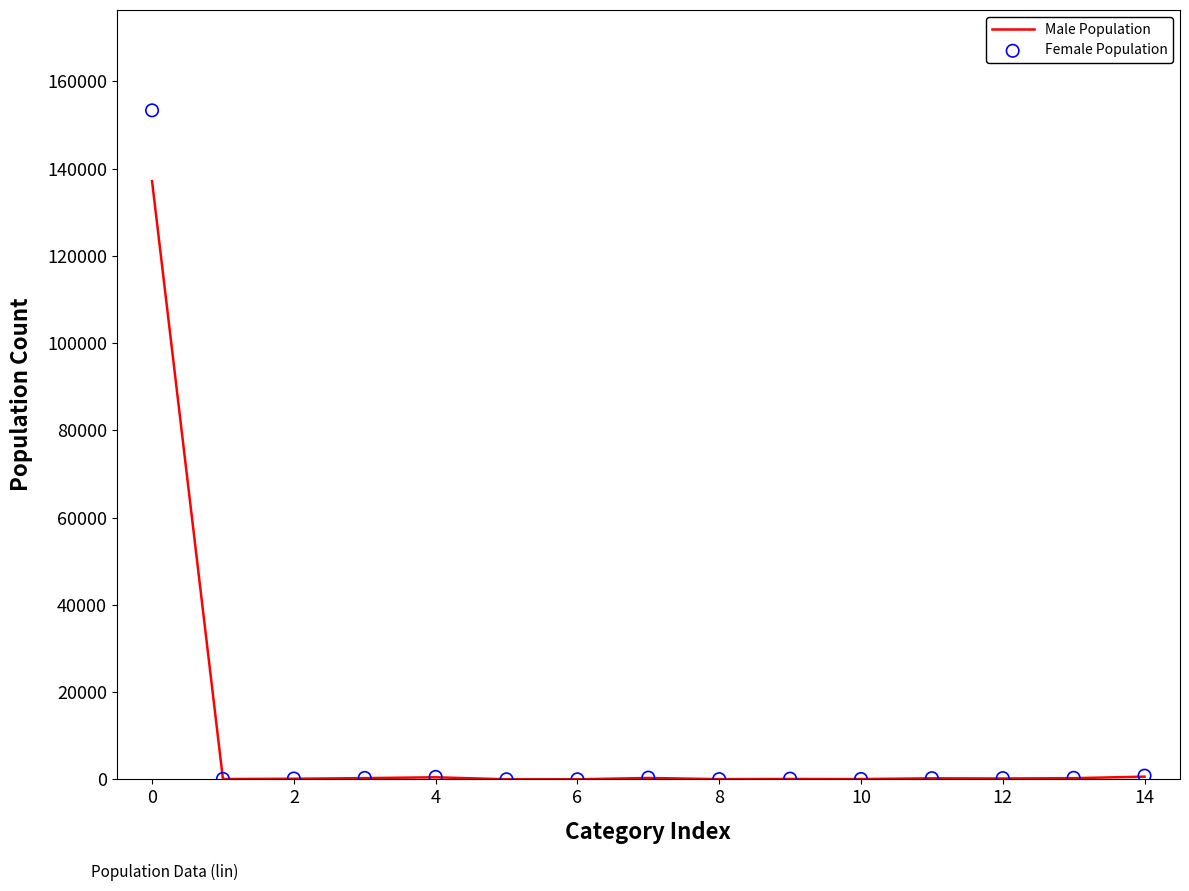

Which series has the largest total across all categories?

Female Population